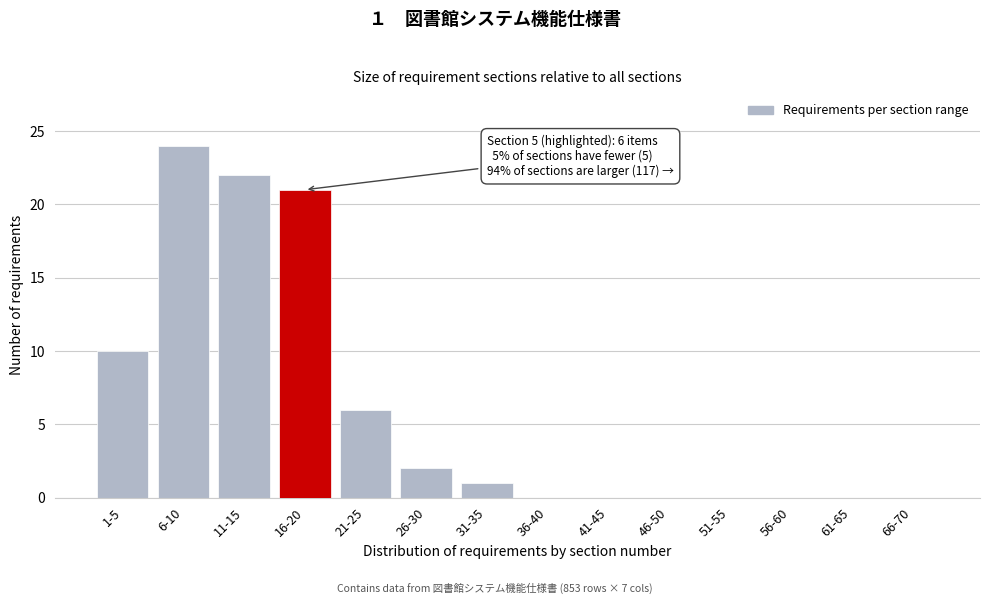

Reading right to left, list all the values displayed in this chart.

66-70=0	61-65=0	56-60=0	51-55=0	46-50=0	41-45=0	36-40=0	31-35=1	26-30=2	21-25=6	16-20=21	11-15=22	6-10=24	1-5=10